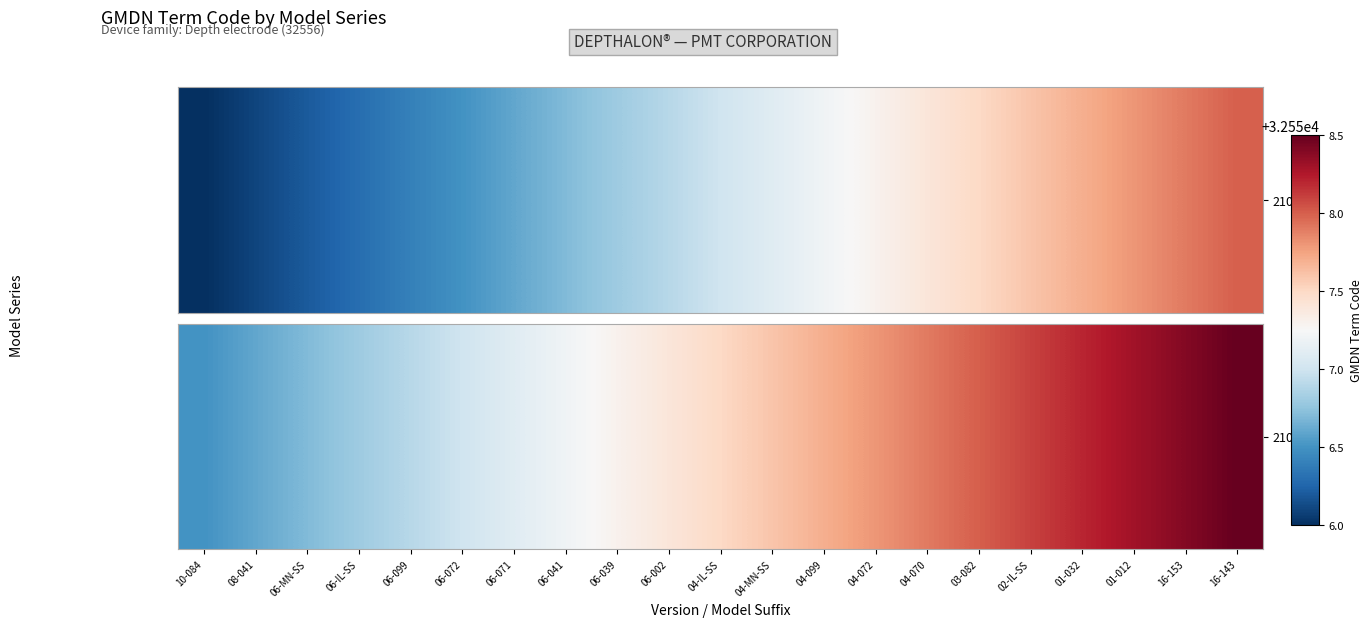

True or false: the data shows 15361.7 at 16-143.

False